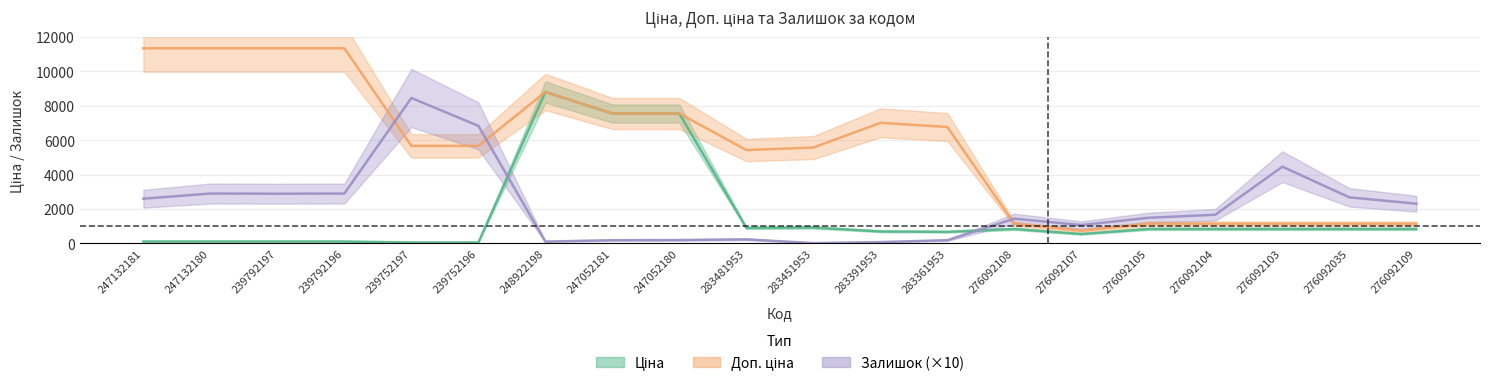

What is the difference between the maximum and minimum values in the Доп. ціна series?

10592.0